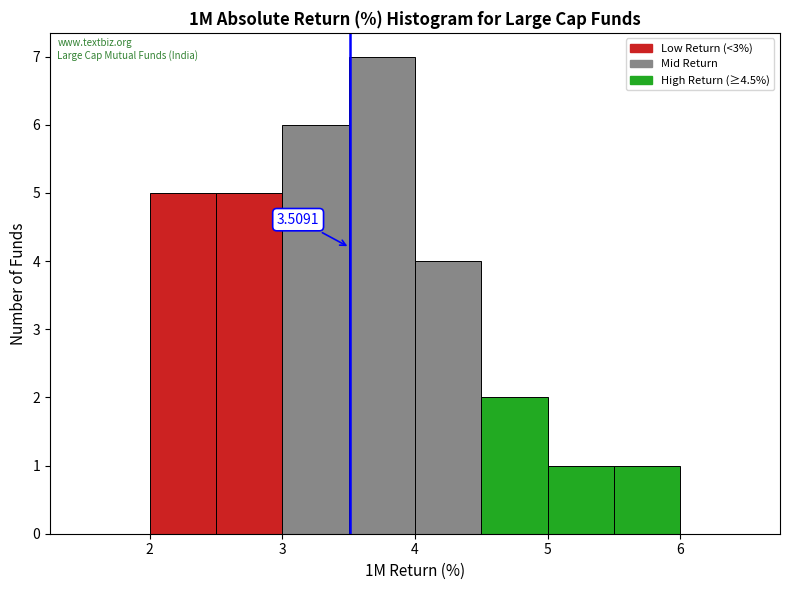

Which range on the x-axis has the tallest bar?

3.5 to 4.0